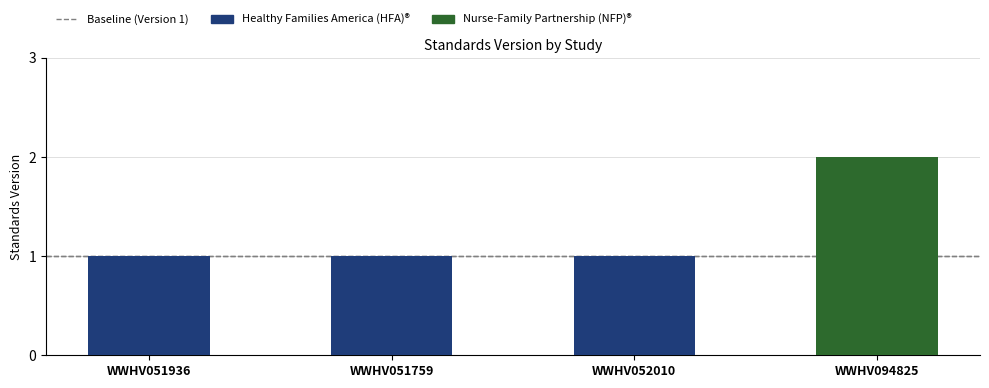

Does the chart contain any negative values?

No